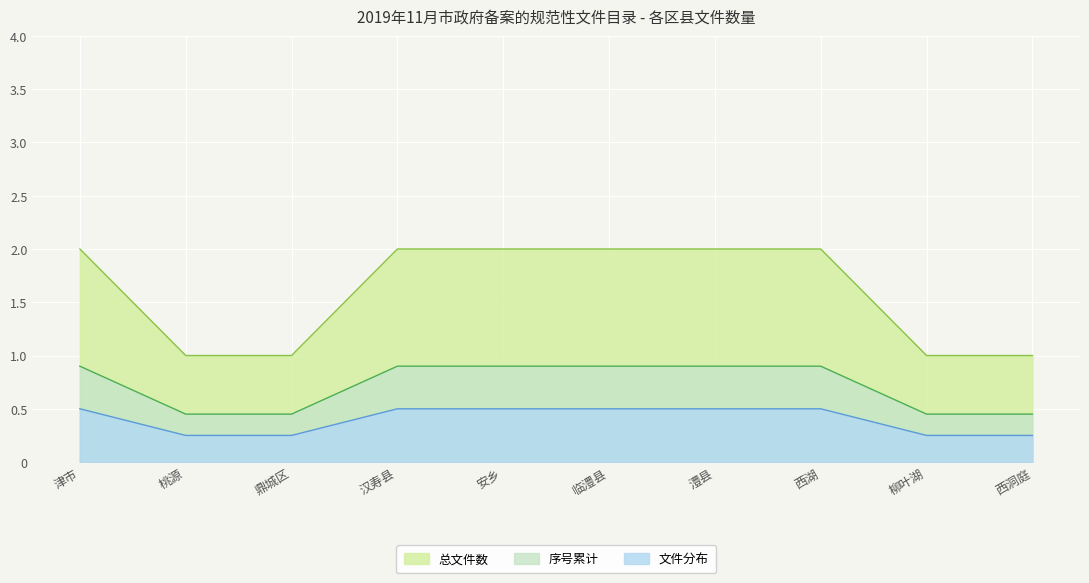

The value at 西湖 is 1. True or false?

False